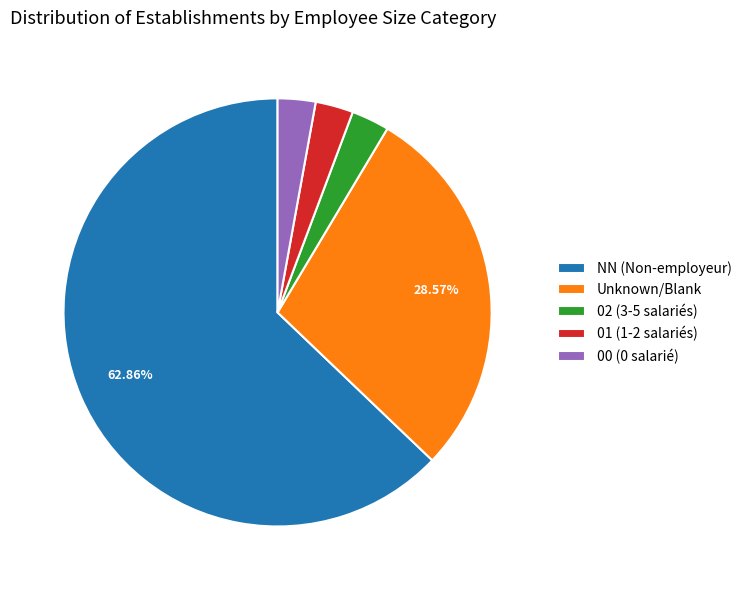

Is there any slice that represents more than half of the pie?

Yes